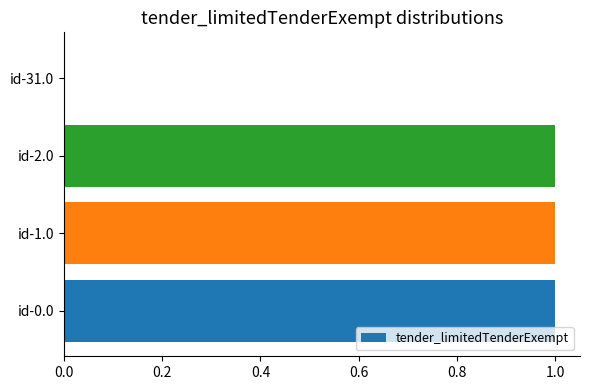

What is the sum of all values?

3